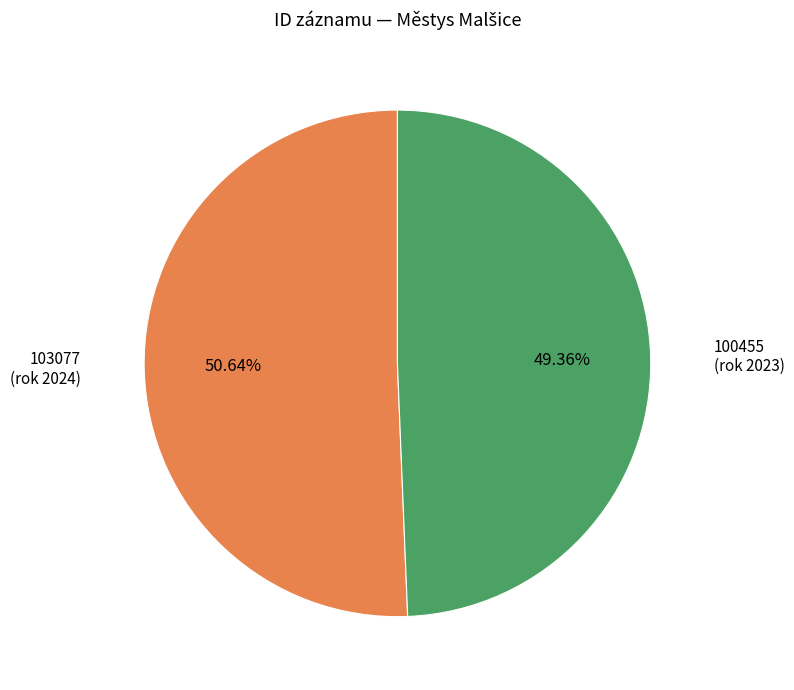

Which category accounts for the majority?

103077 (rok 2024)